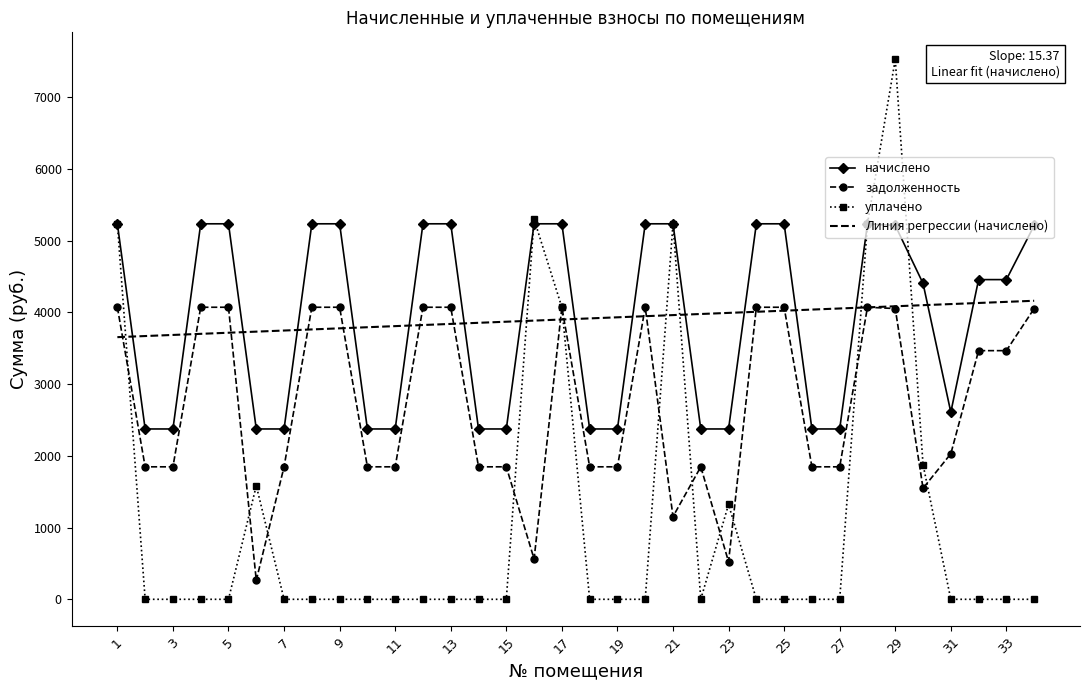

Count the number of categories in the chart.

34